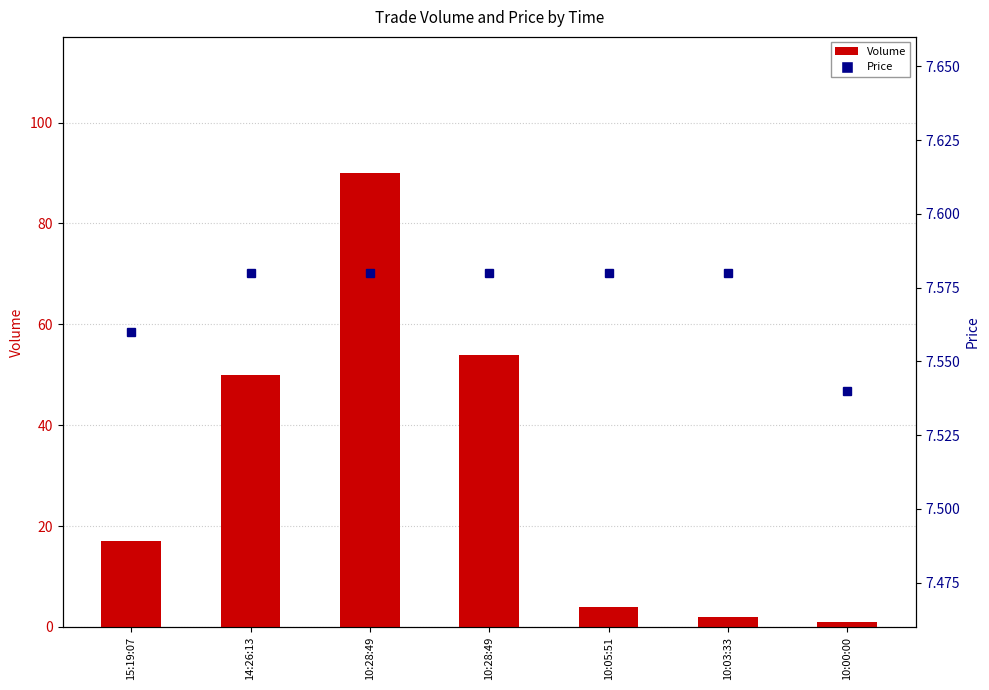

Which series has the largest range (max minus min)?

Volume